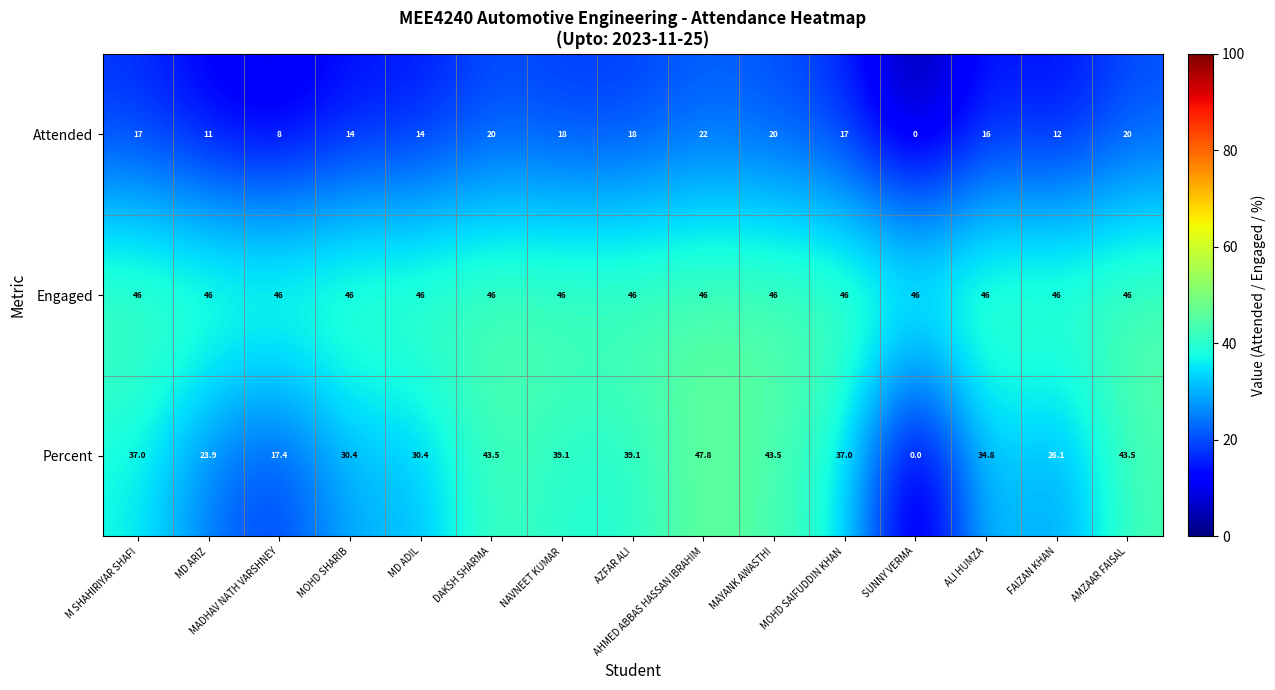

The Engaged series shows 14.7 at MD ADIL. True or false?

False